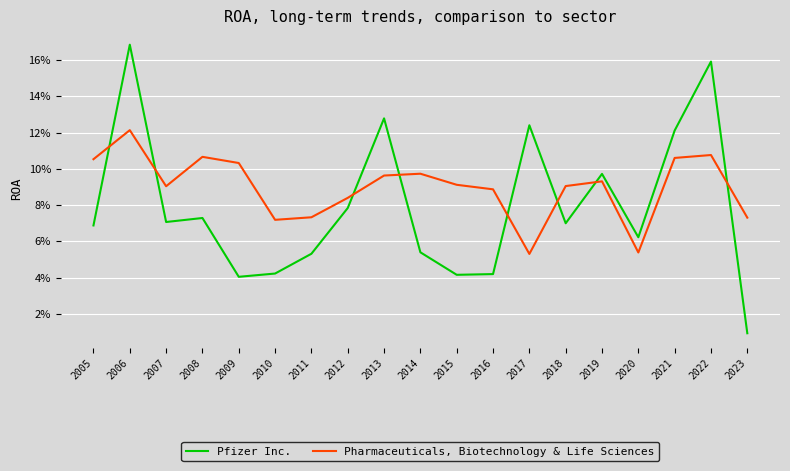

Where is the first local minimum for Pfizer Inc.?

2007